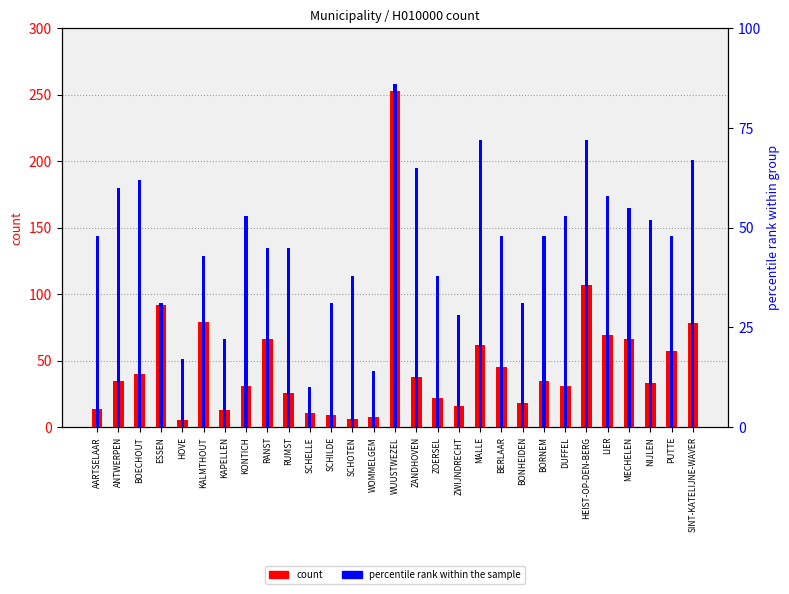

Reading left to right, transcribe all the data shown in this chart.

count: 14	35	40	92	5	79	13	31	66	26	11	9	6	8	253	38	22	16	62	45	18	35	31	107	69	66	33	57	78
percentile rank within the sample: 48	60	62	31	17	43	22	53	45	45	10	31	38	14	86	65	38	28	72	48	31	48	53	72	58	55	52	48	67